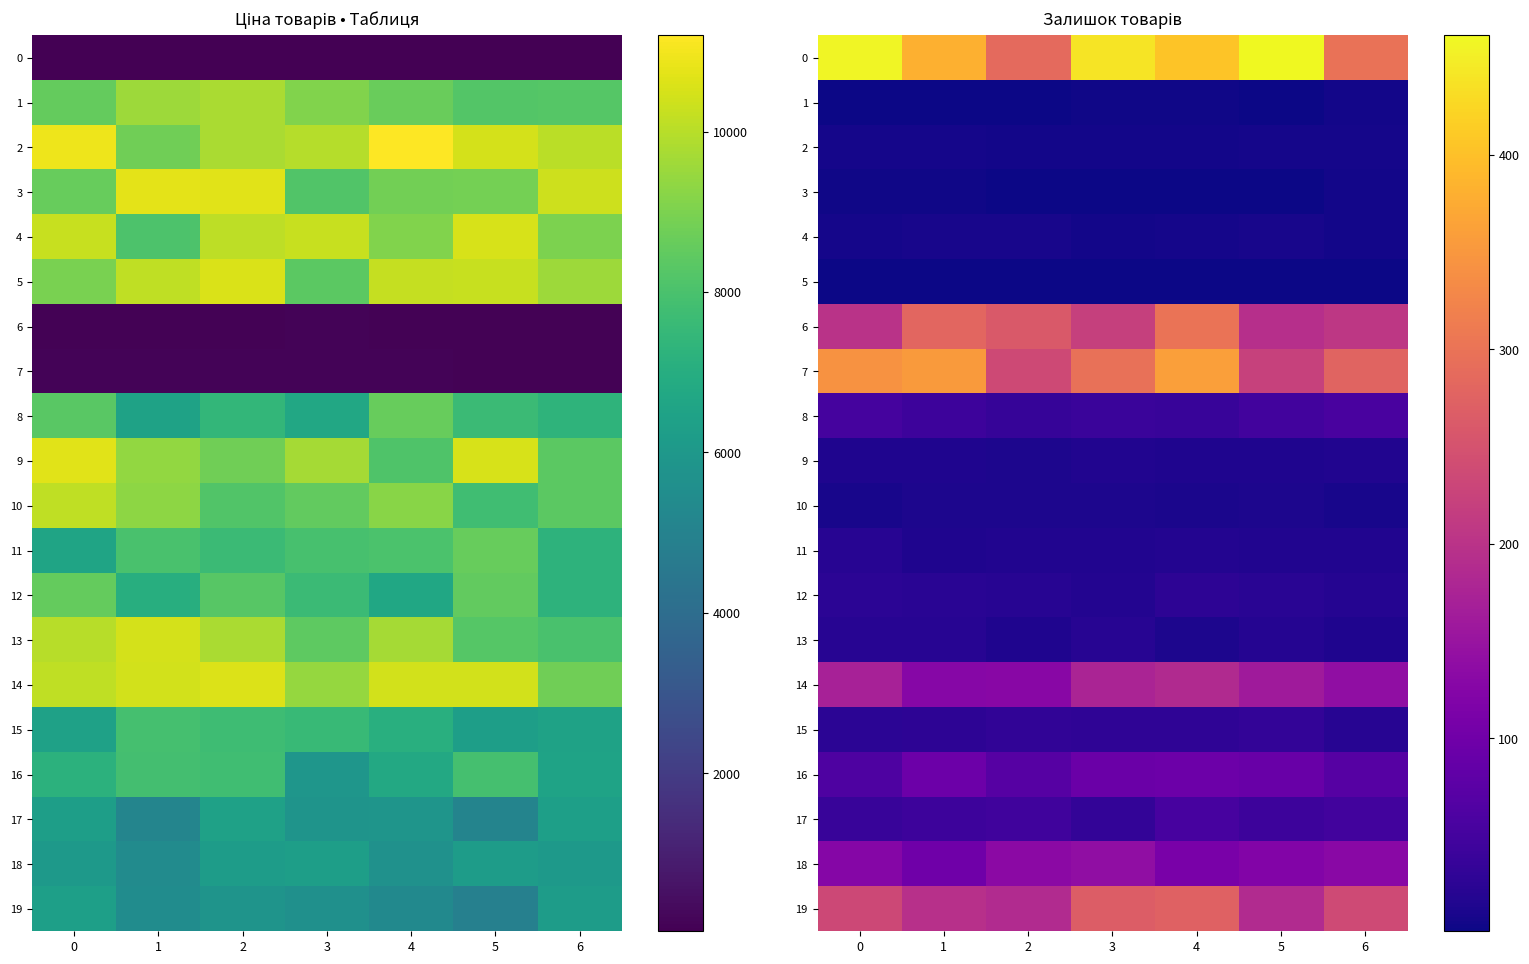

How many data points in 18 are less than 125?

3